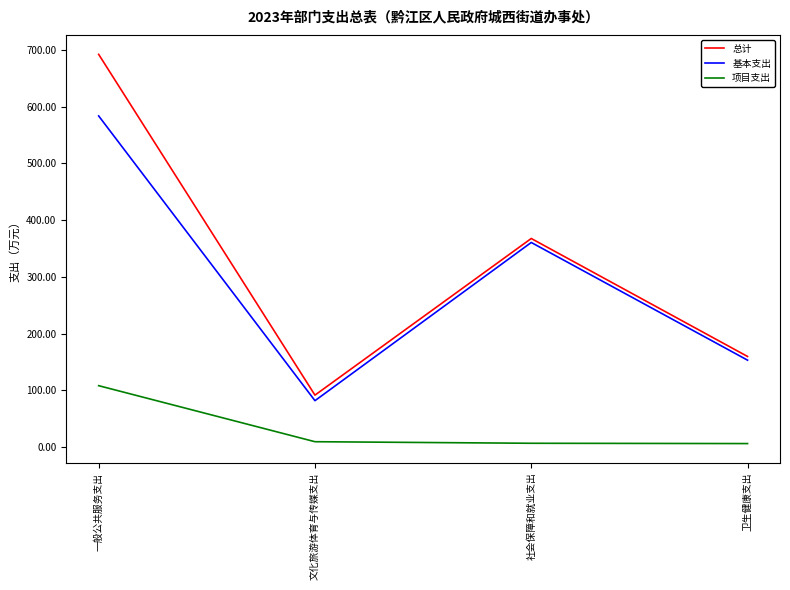

The 基本支出 series shows 149.8 at 社会保障和就业支出. True or false?

False